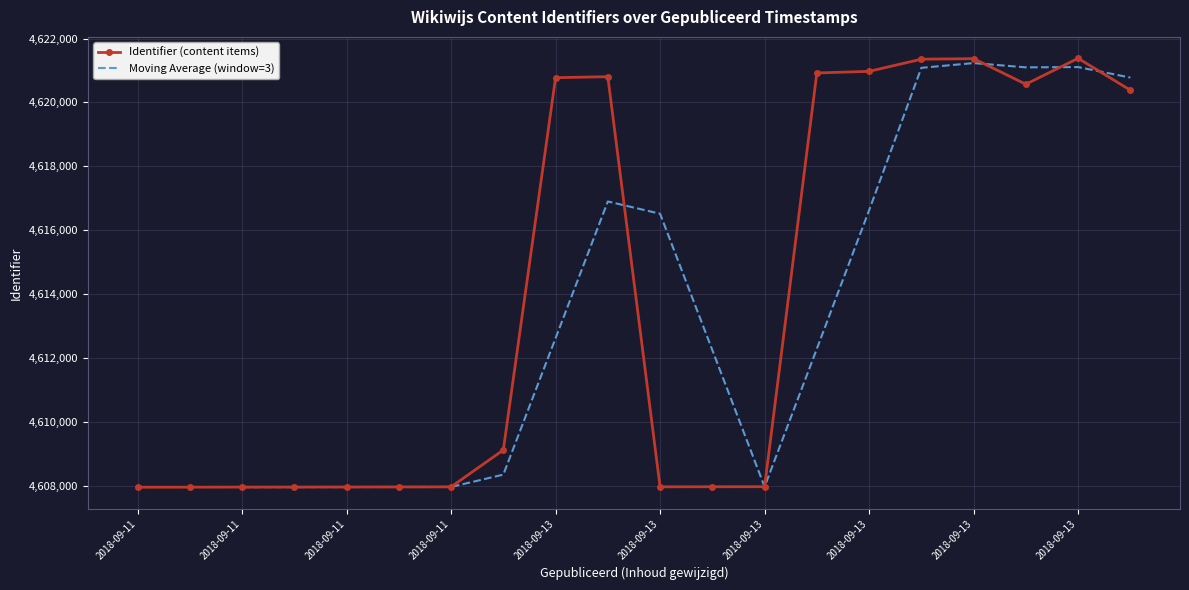

What is the sum of the values at 2018-09-13 09:47:39 and 2018-09-11 07:43:38?

9229339